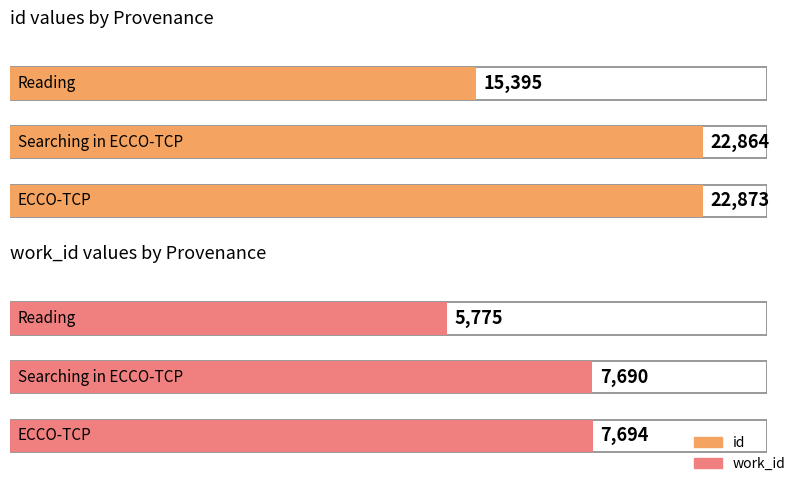

At how many categories does at least one series exceed 16472?

2